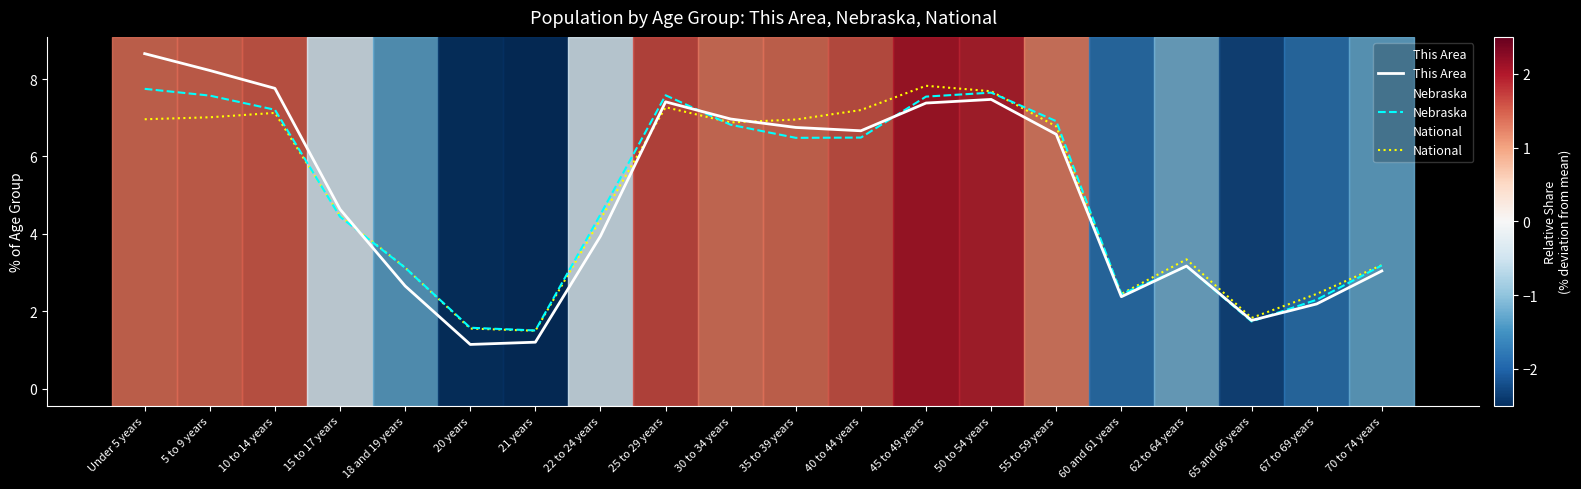

List the labels in order of Nebraska value, largest first.

Under 5 years, 50 to 54 years, 25 to 29 years, 5 to 9 years, 45 to 49 years, 10 to 14 years, 55 to 59 years, 30 to 34 years, 40 to 44 years, 35 to 39 years, 22 to 24 years, 15 to 17 years, 70 to 74 years, 62 to 64 years, 18 and 19 years, 60 and 61 years, 67 to 69 years, 65 and 66 years, 20 years, 21 years